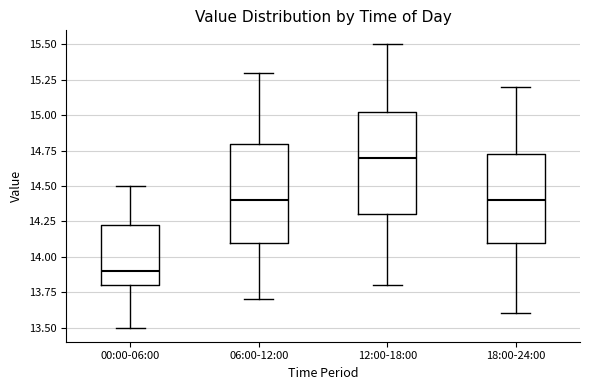

Reading left to right, transcribe this box plot: for each box, give where its median line is, the range the box spans, and where its two whiskers end, as read against the y-axis. The values are not printed on the chart, so give them approximately, as read against the axis.

00:00-06:00: median 13.90, box 13.80 to 14.25, whiskers 13.50 to 14.50
06:00-12:00: median 14.40, box 14.10 to 14.80, whiskers 13.70 to 15.30
12:00-18:00: median 14.70, box 14.30 to 15.05, whiskers 13.80 to 15.50
18:00-24:00: median 14.40, box 14.10 to 14.75, whiskers 13.60 to 15.20